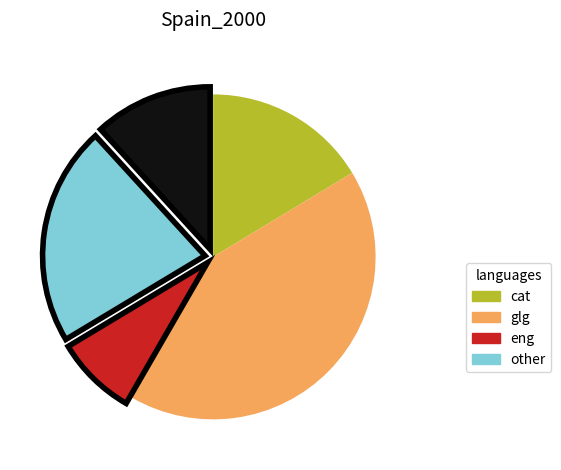

Is there a majority slice in this chart?

No